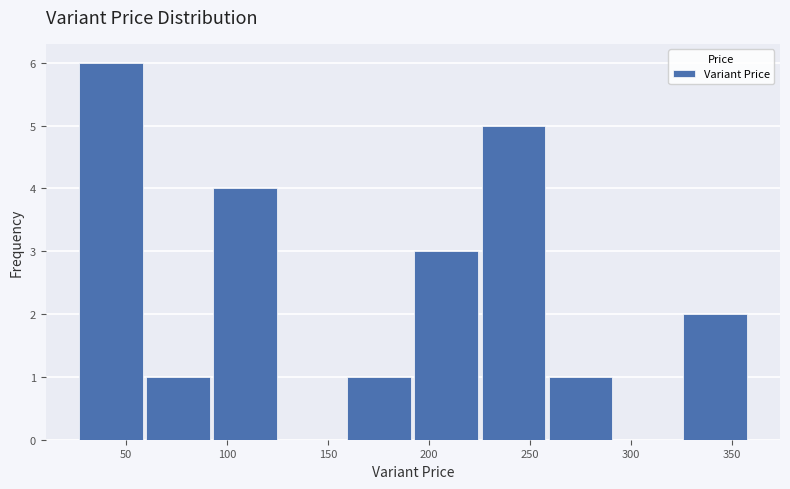

Which range on the x-axis has the tallest bar?

25 to 60